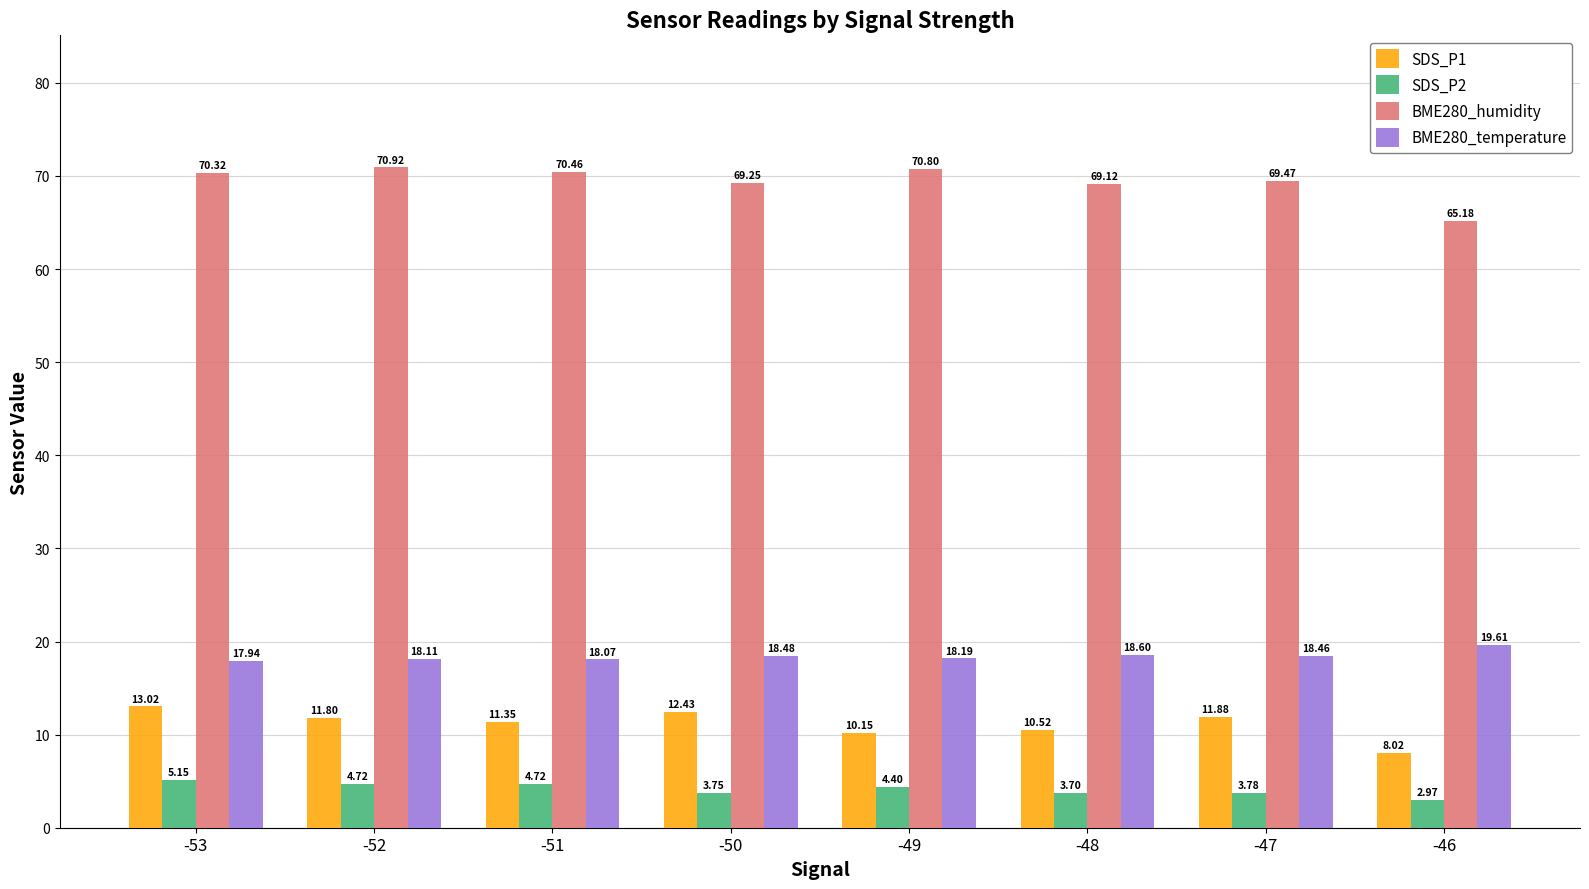

What is the spread (max minus min) of values at -46?

62.2